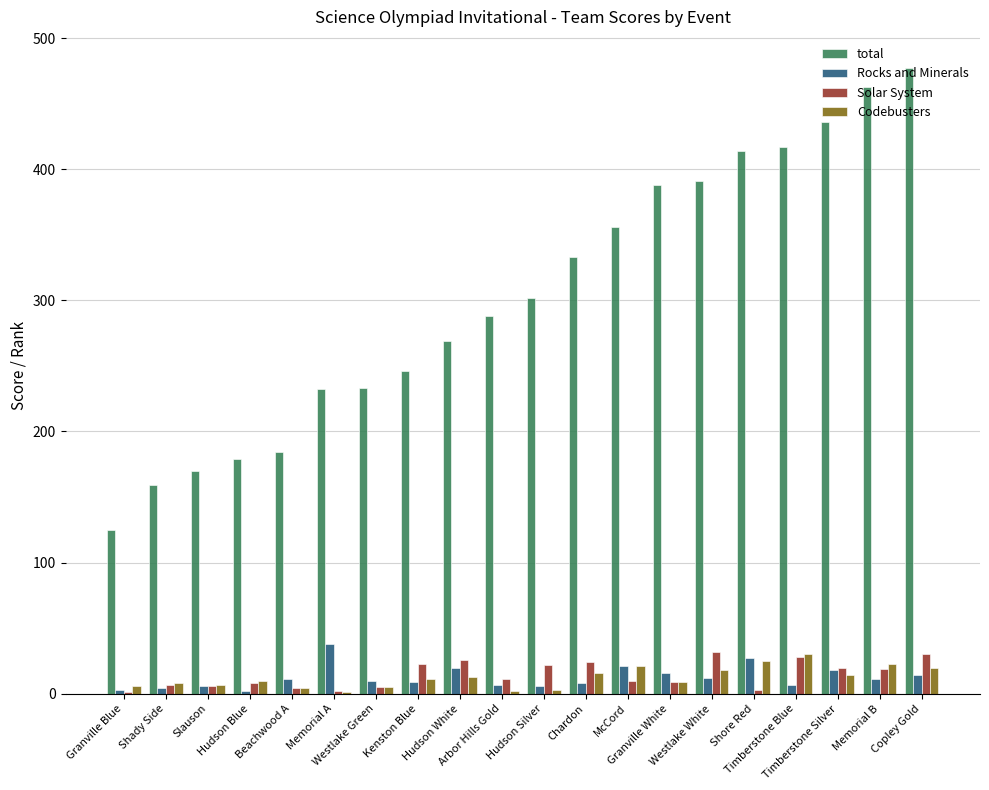

What is the sum of the Codebusters values at Hudson Blue and Shore Red?

35